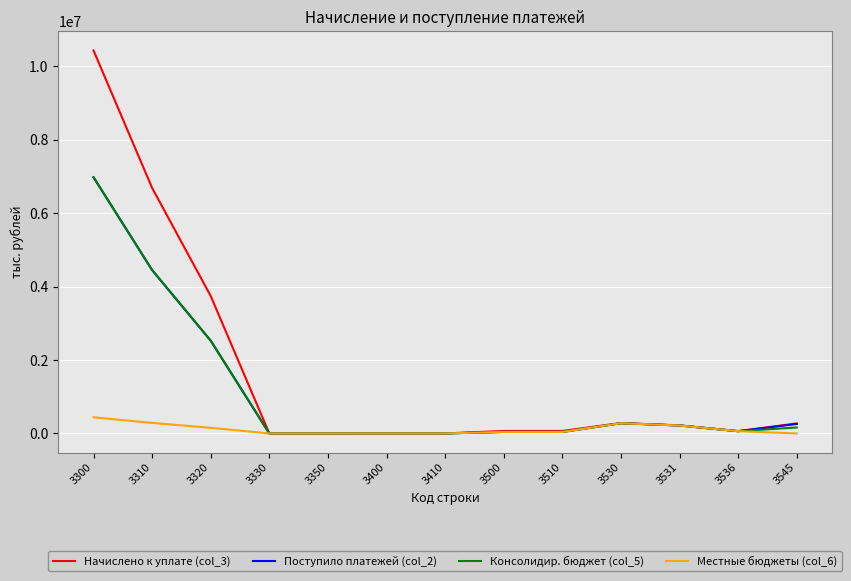

Is the value of Местные бюджеты (col_6) at 3350 greater than the value of Поступило платежей (col_2) at 3531?

No